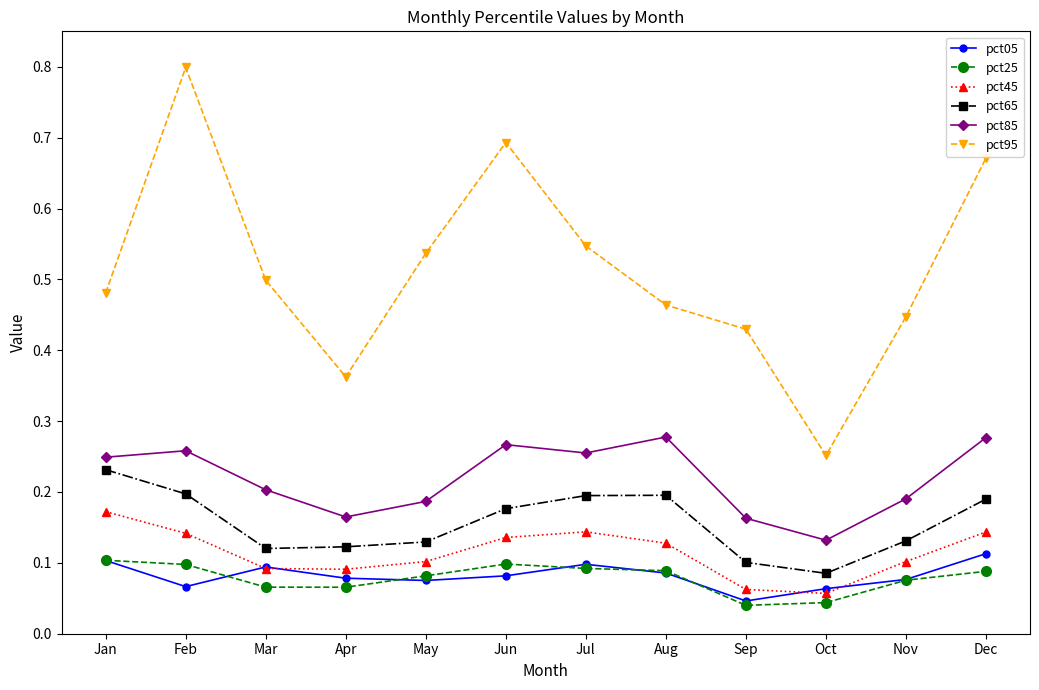

Between Mar and Jun, which series saw the biggest shift?

pct95